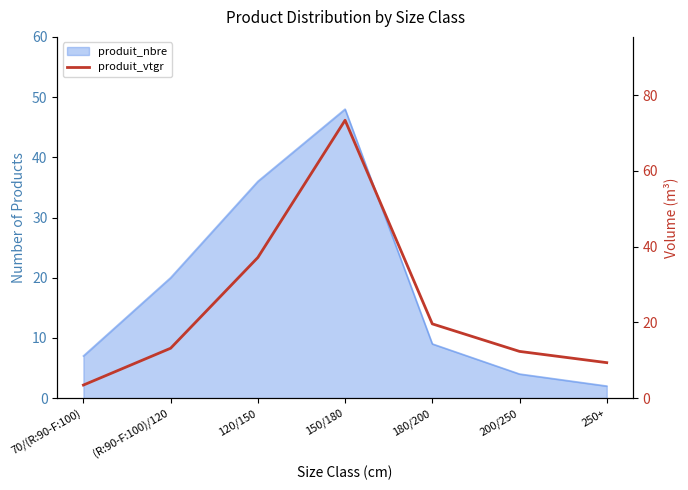

How many interior local peaks (higher than both neighbors) does the data have?

1